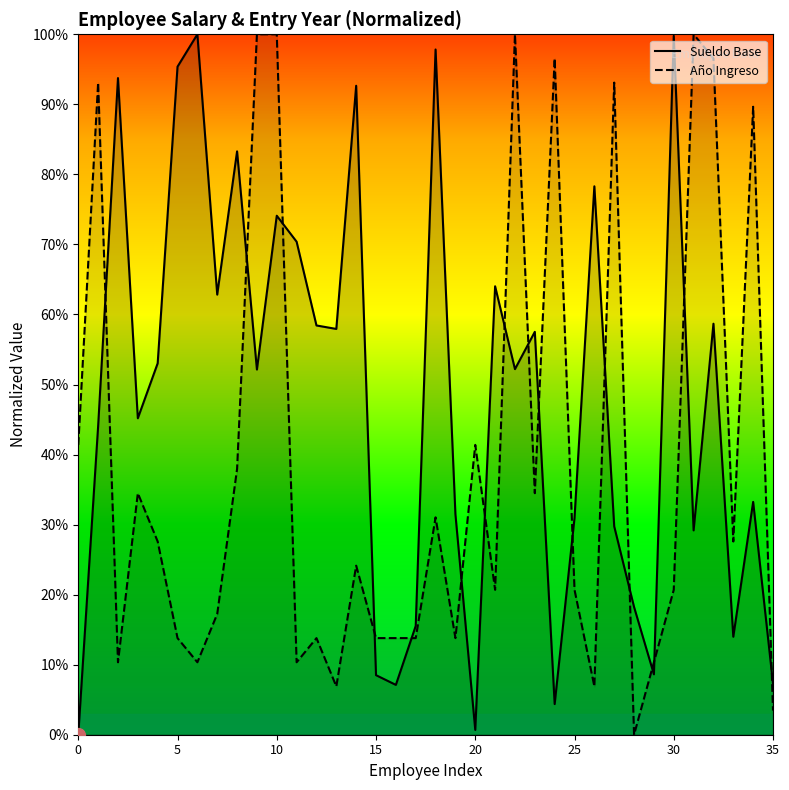

True or false: Año Ingreso has a value of 1.0 at 22.

True